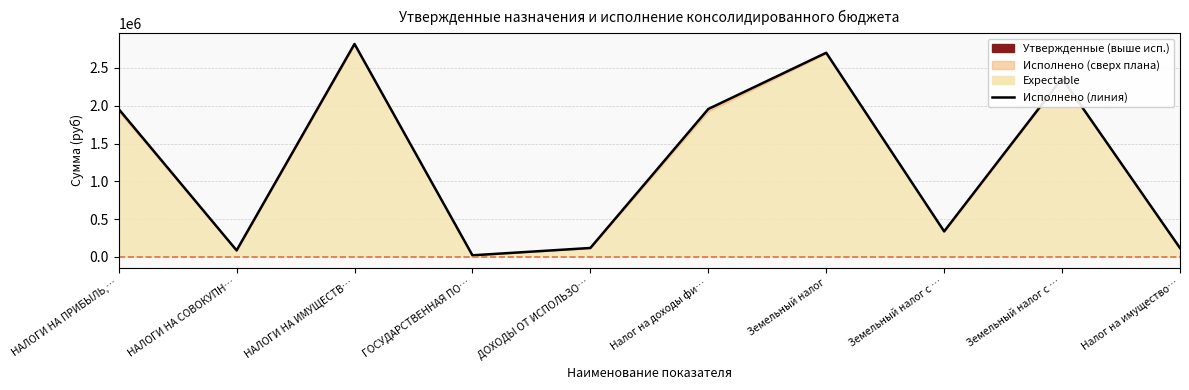

Between ГОСУДАРСТВЕННАЯ ПО… and Налог на доходы фи…, which is larger?

Налог на доходы фи…